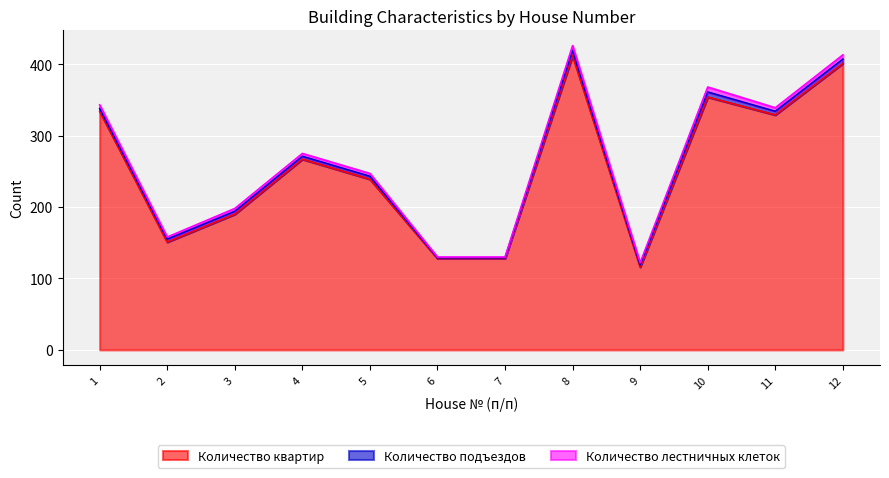

What is the total value across all series at 2?

158